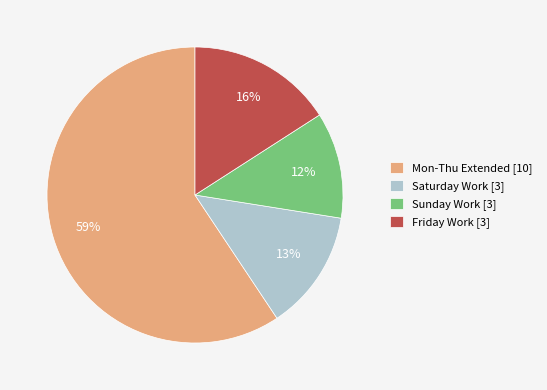

Which category has the smallest portion of the pie?

Sunday Work [3]